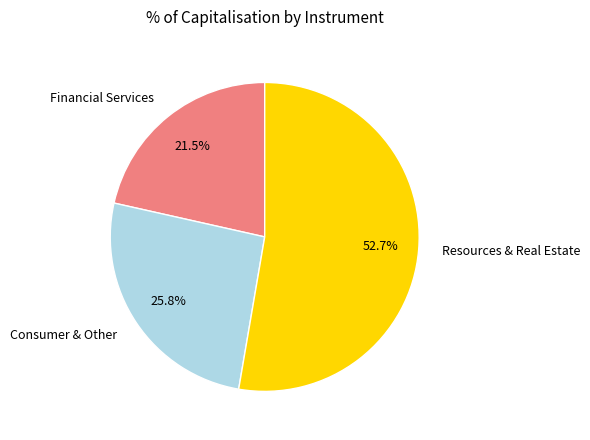

Is there any slice that represents more than half of the pie?

Yes